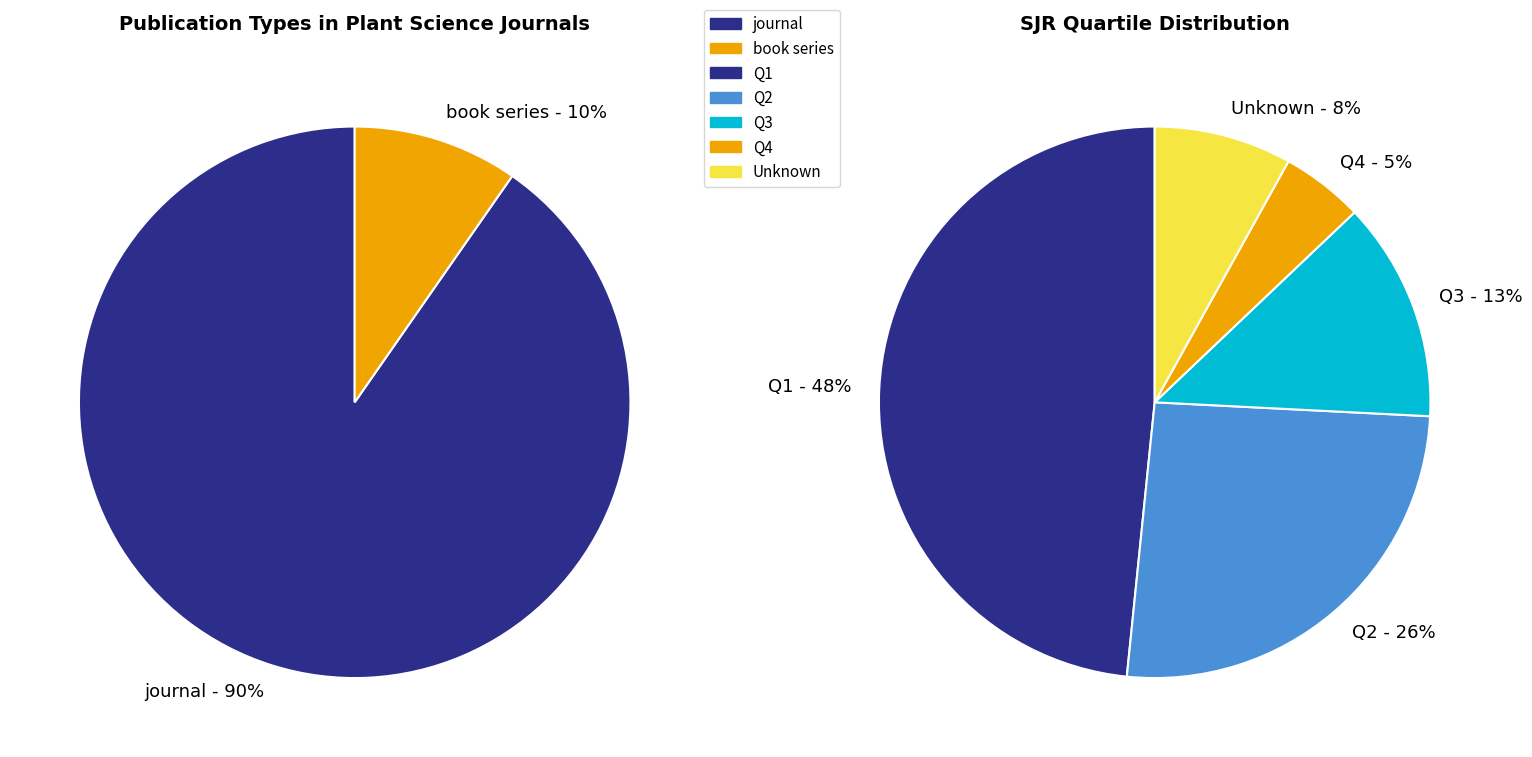

Does journal account for over 50% of the chart?

Yes